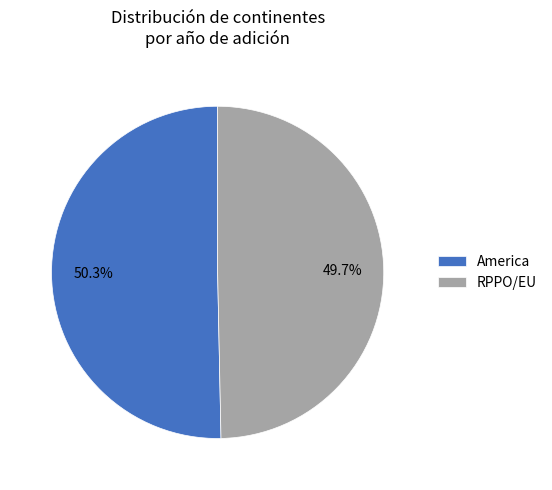

Which has a higher value, RPPO/EU or America?

America